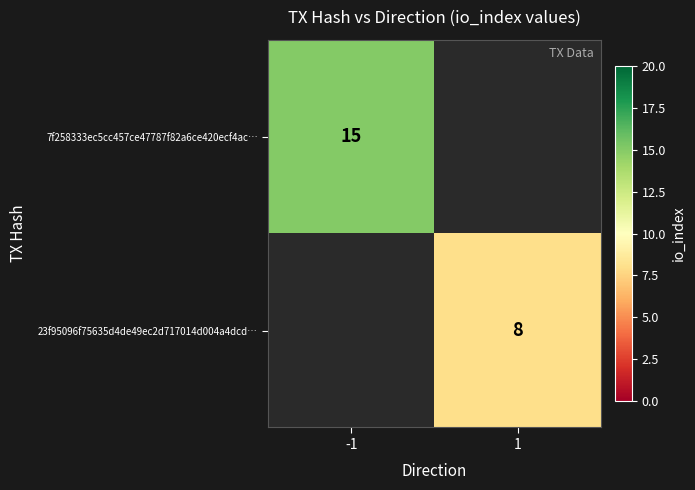

True or false: 7f258333ec5cc457ce47787f82a6ce420ecf4ac… has a value of 23 at -1.

False